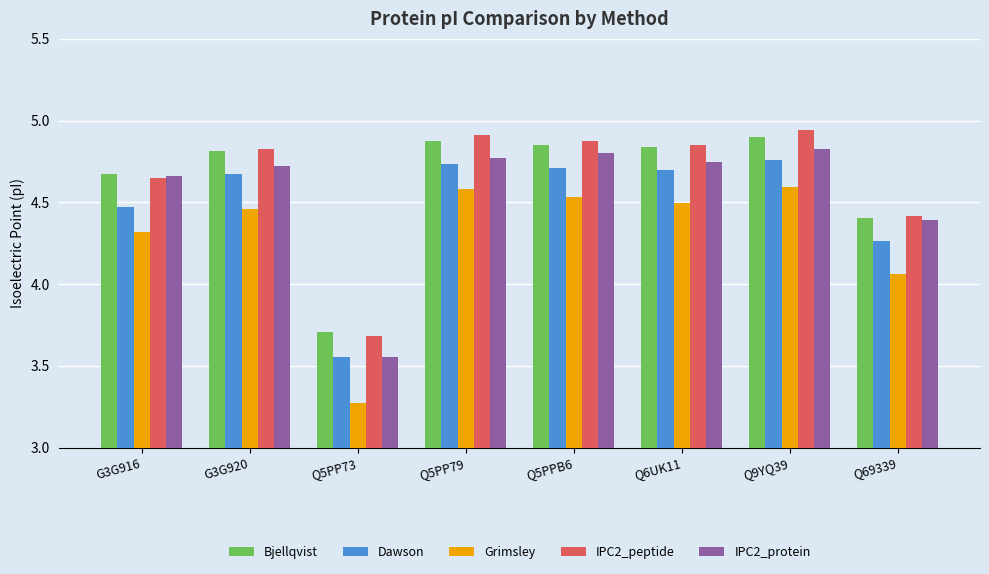

How many data points in Dawson are above 4?

7